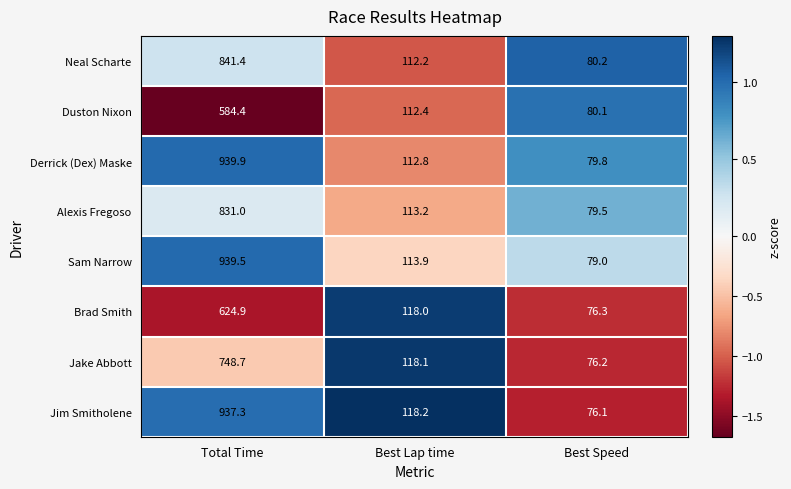

The Neal Scharte series shows 80.2 at Best Speed. True or false?

True